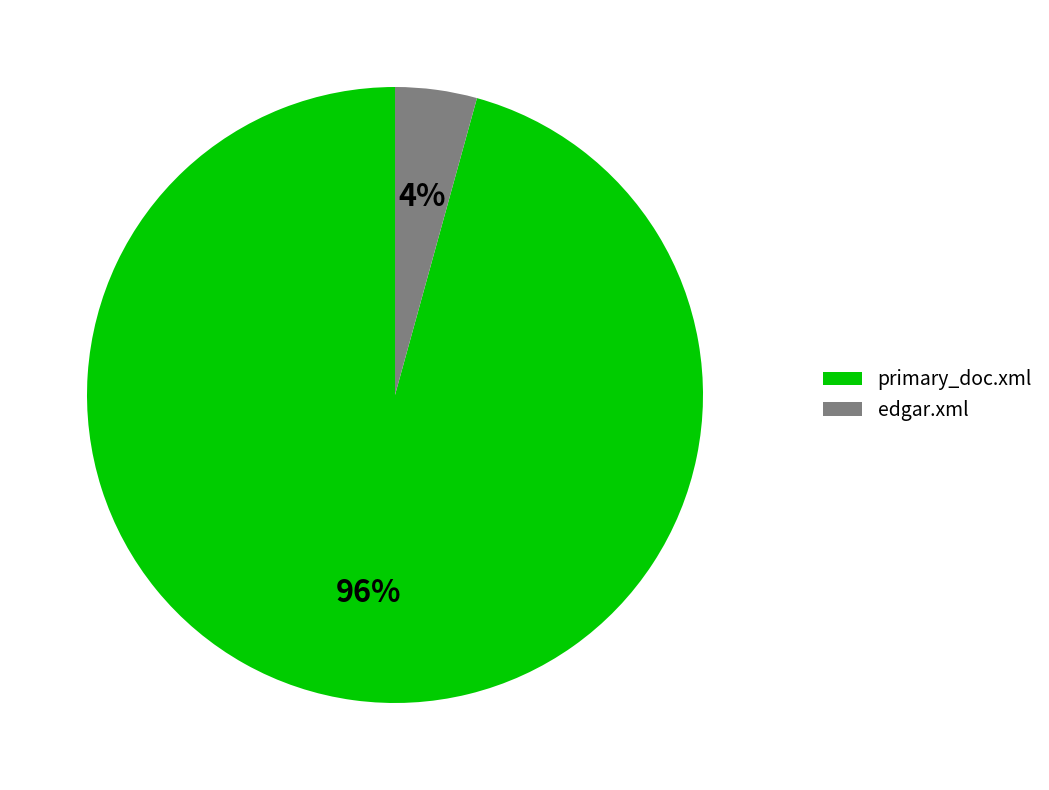

Which has a higher value, primary_doc.xml or edgar.xml?

primary_doc.xml